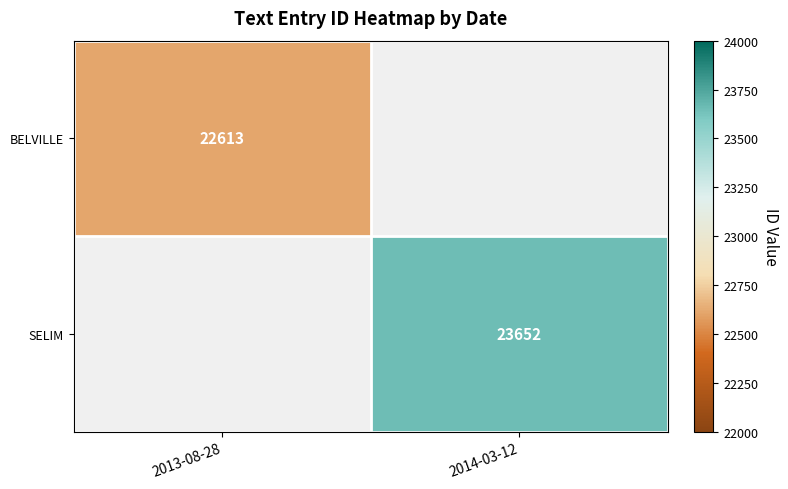

Is it true that SELIM equals 14448.3 at 2014-03-12?

False